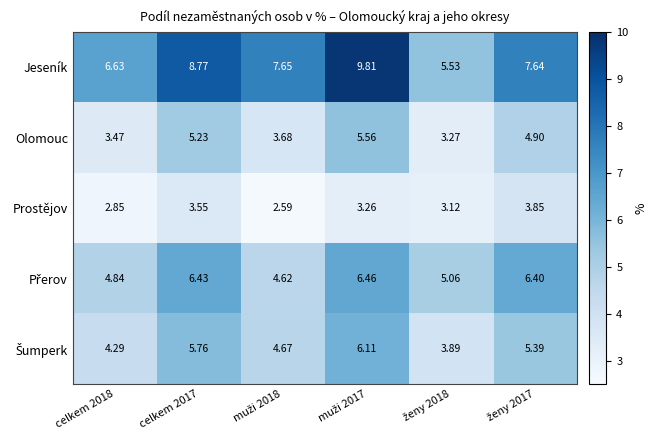

Which series has the largest total across all categories?

Jeseník